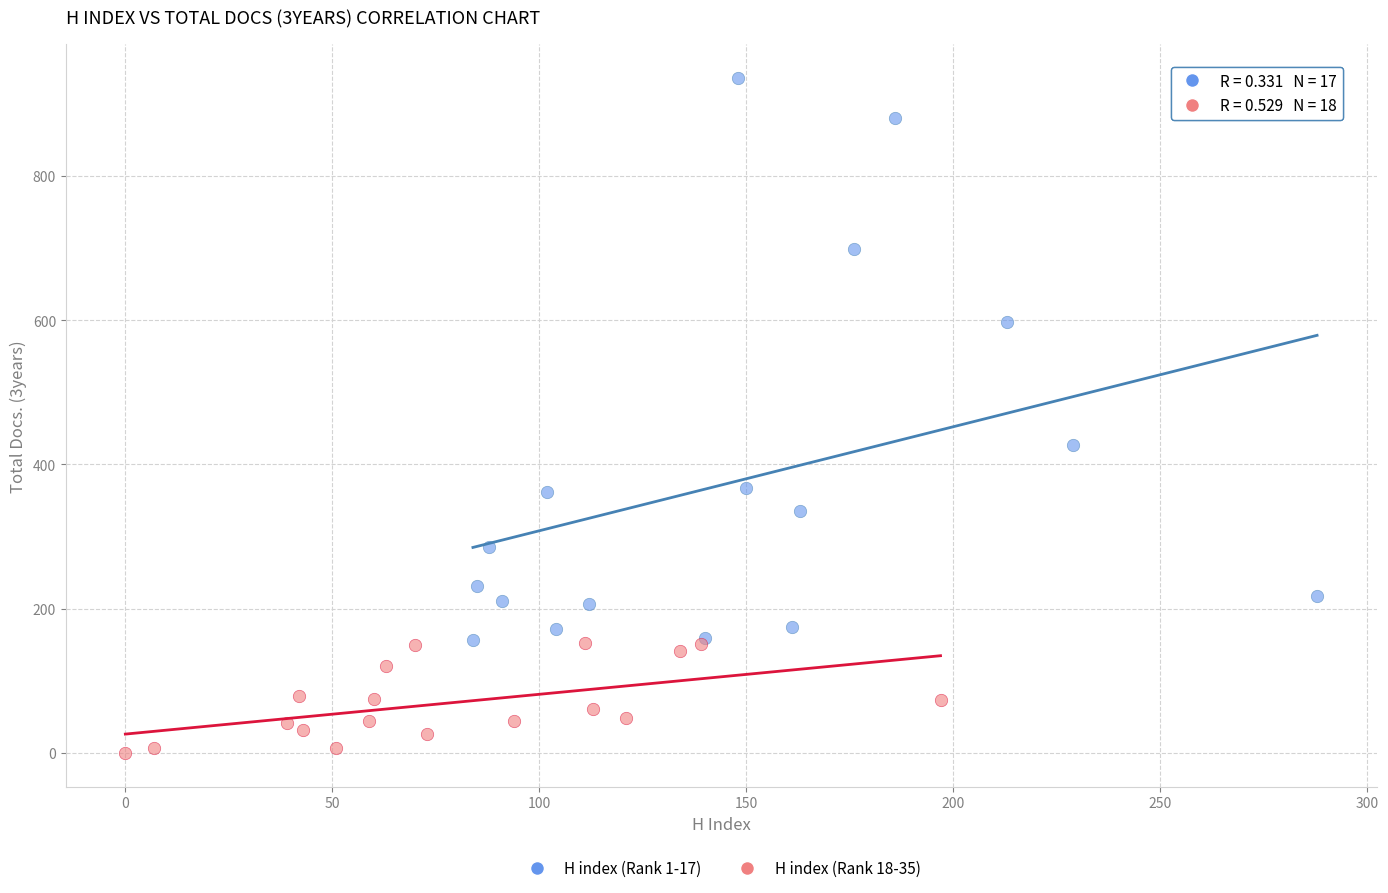

Which series contains the highest Y value?

H index (Rank 1-17)